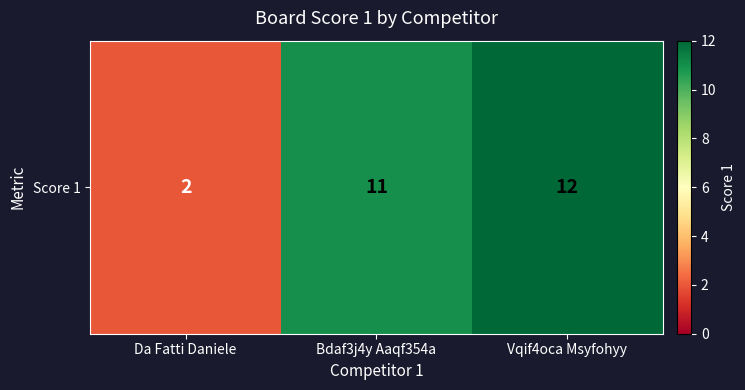

What is the change in value from Da Fatti Daniele to Bdaf3j4y Aaqf354a?

+9